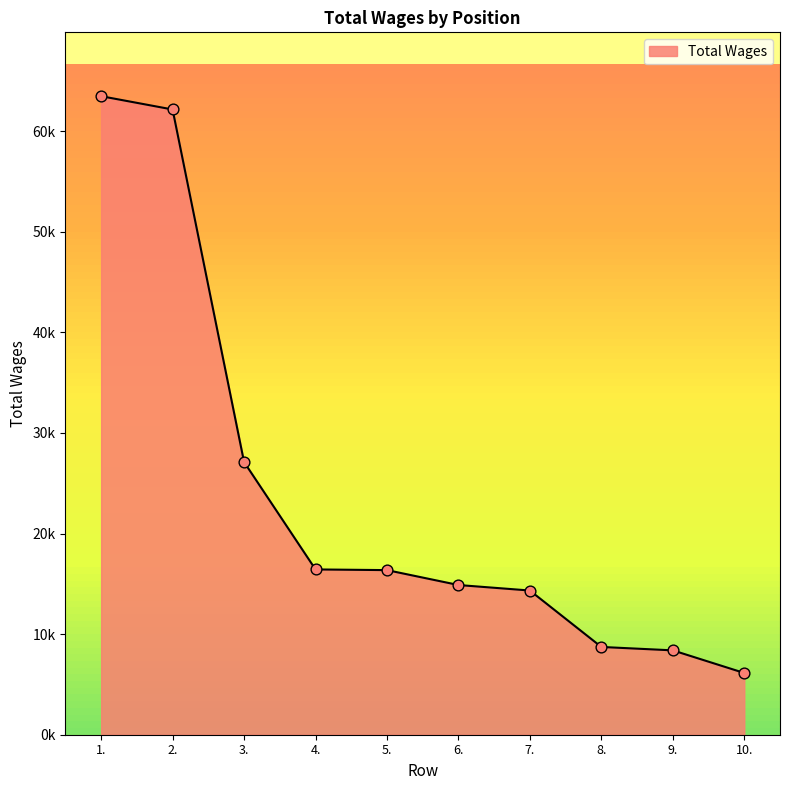

Is this an area chart (filled region under the line)?

Yes